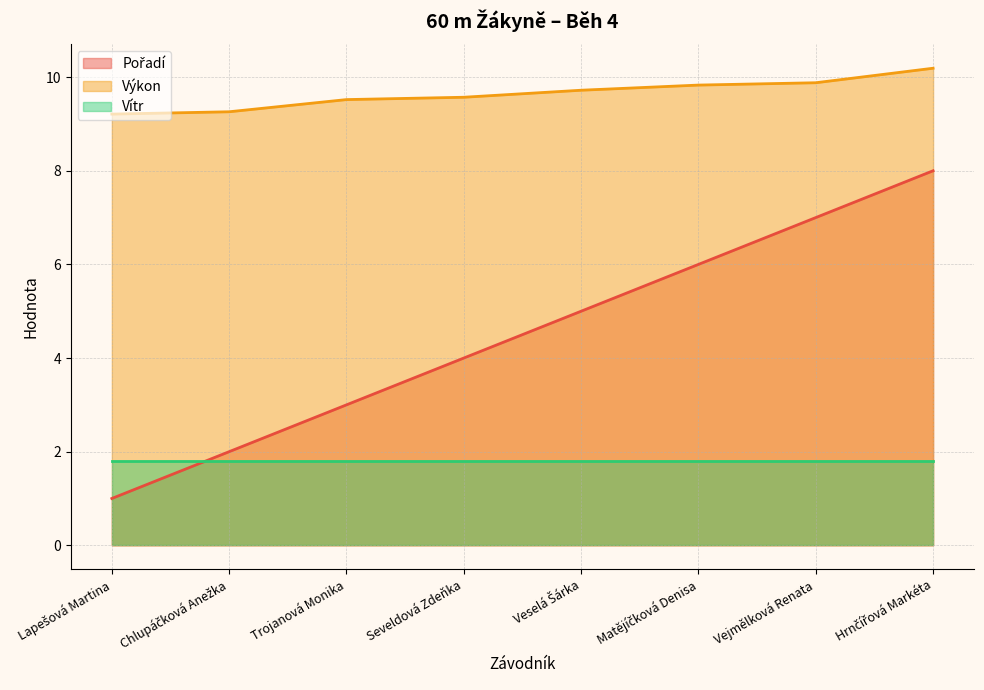

What is the sum of the Výkon values at Trojanová Monika and Matějíčková Denisa?

19.4